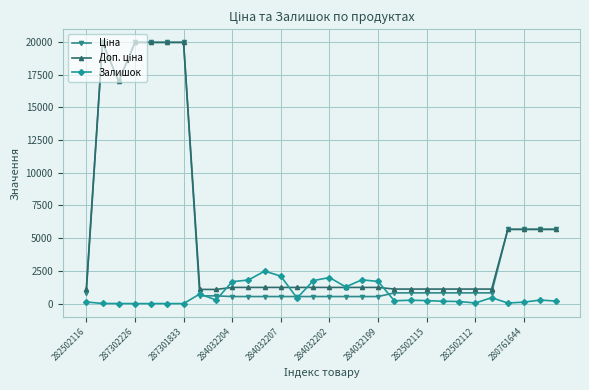

True or false: Залишок has more than 2 interior local peaks.

True